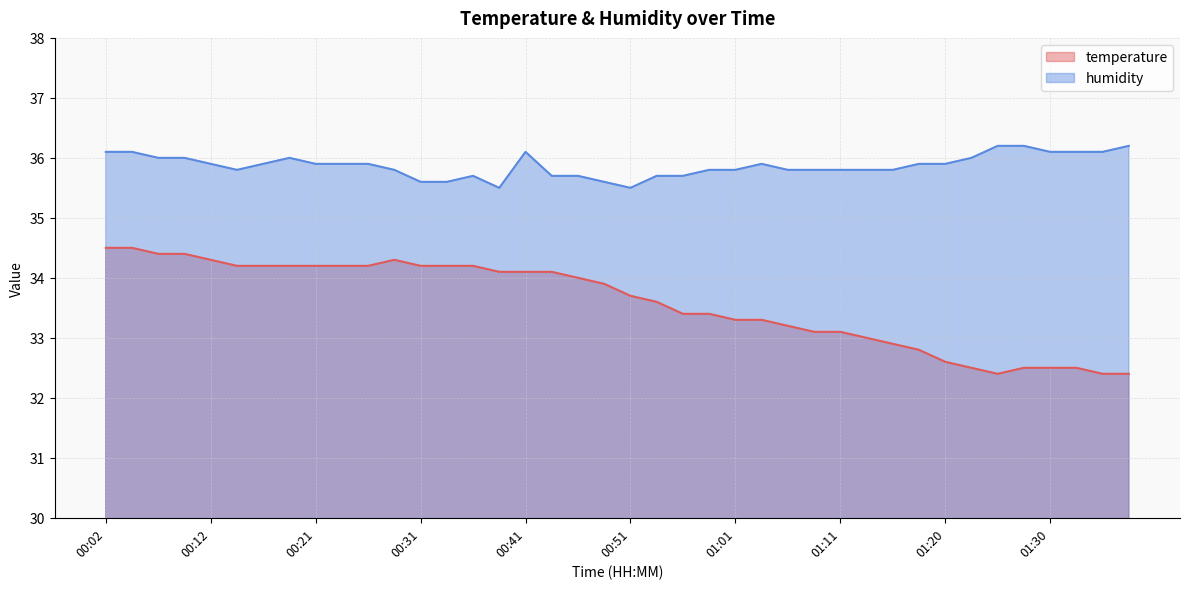

At 00:07, list the series in order from largest to smallest.

humidity, temperature